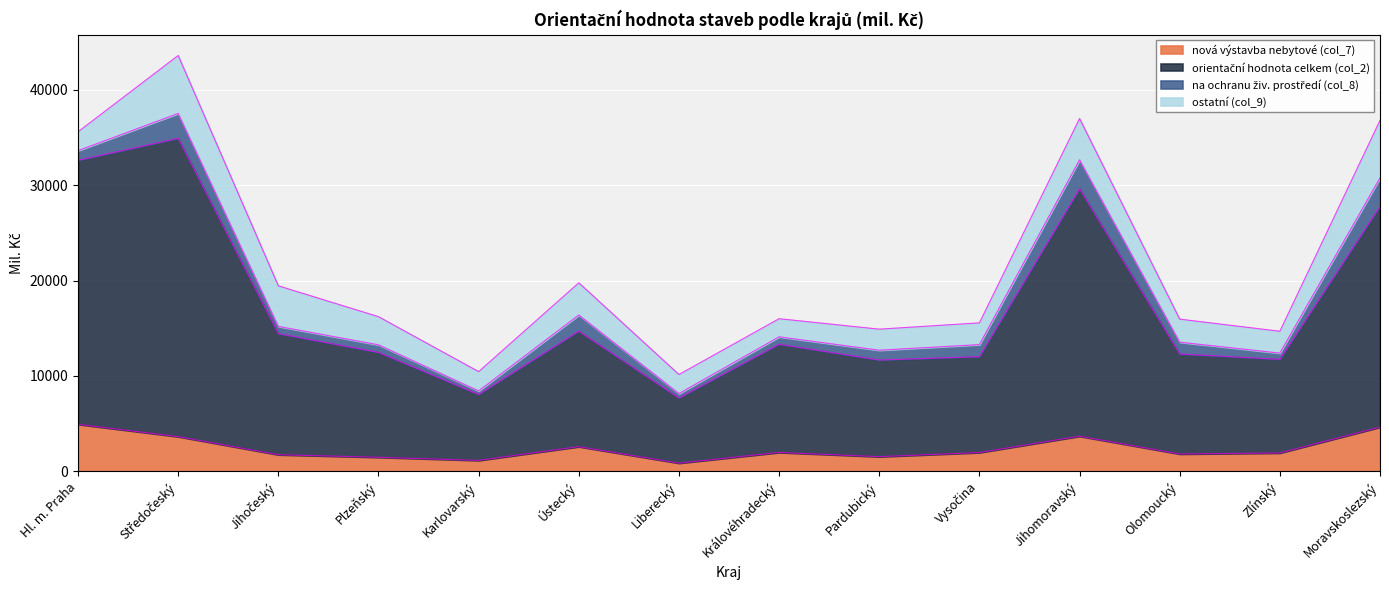

At which label is orientační hodnota celkem (col_2) closest to 21296?

Moravskoslezský